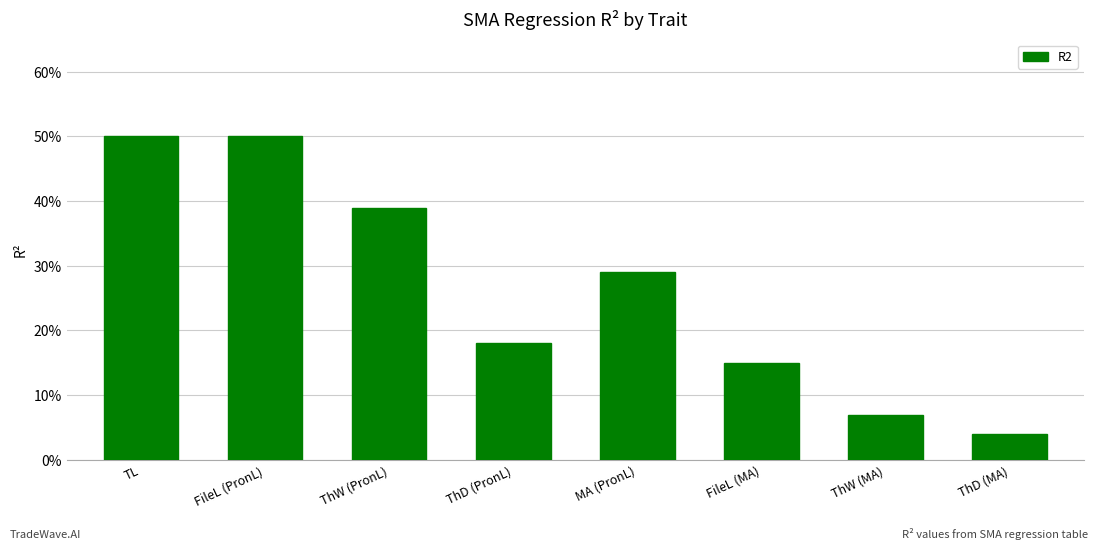

Does the chart contain any negative values?

No